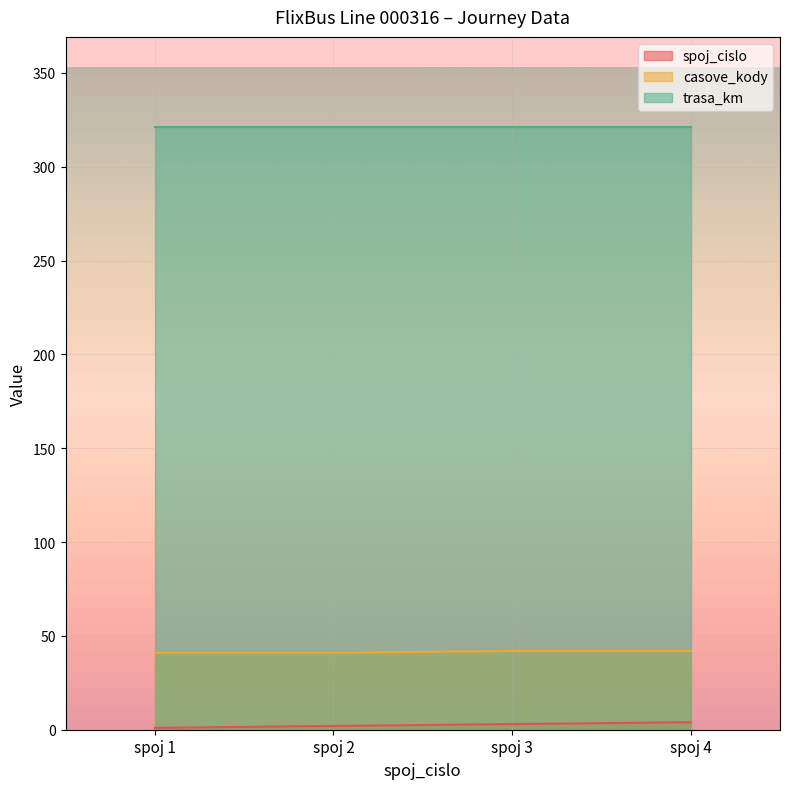

True or false: casove_kody and spoj_cislo cross at least once.

False